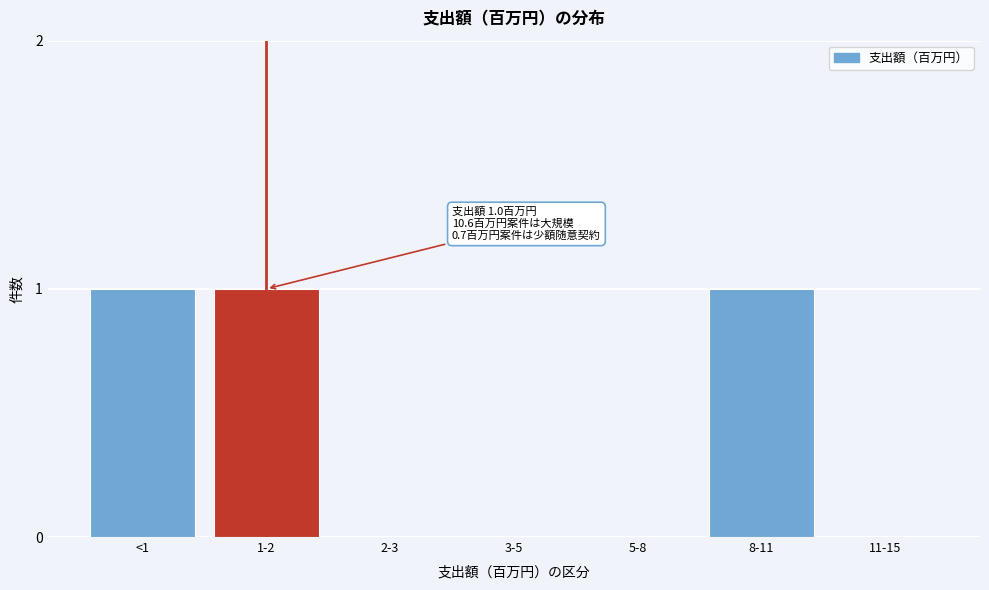

Reading left to right, list all the values displayed in this chart.

<1=1	1-2=1	2-3=0	3-5=0	5-8=0	8-11=1	11-15=0